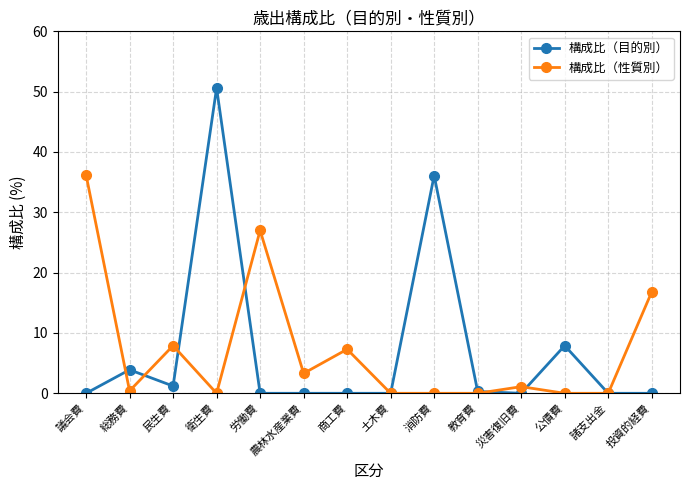

At which label does 構成比（性質別） reach its peak?

議会費